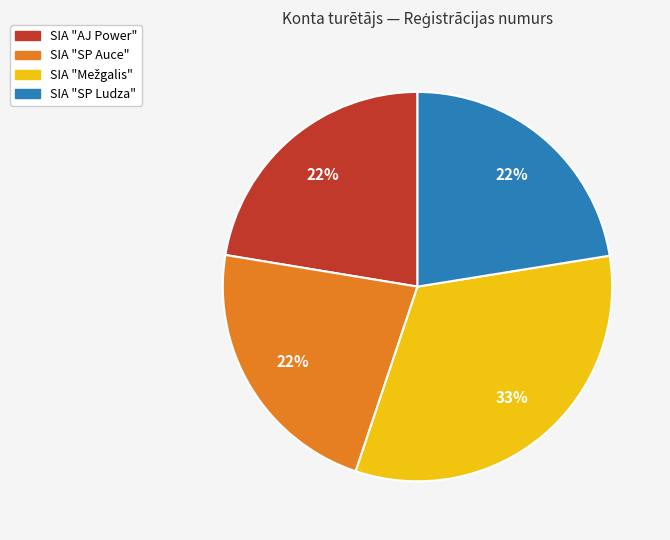

To the nearest percent, what portion does SIA "AJ Power" represent?

22%